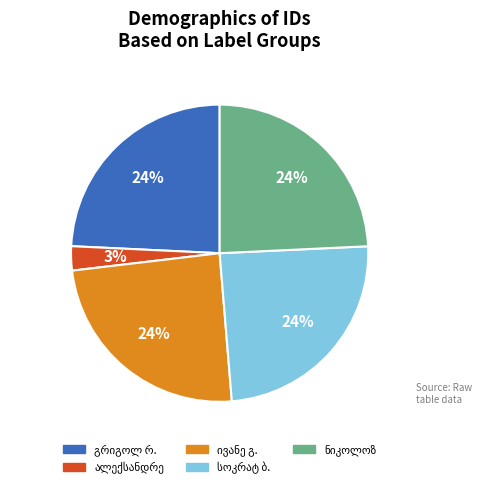

Is there any slice that represents more than half of the pie?

No